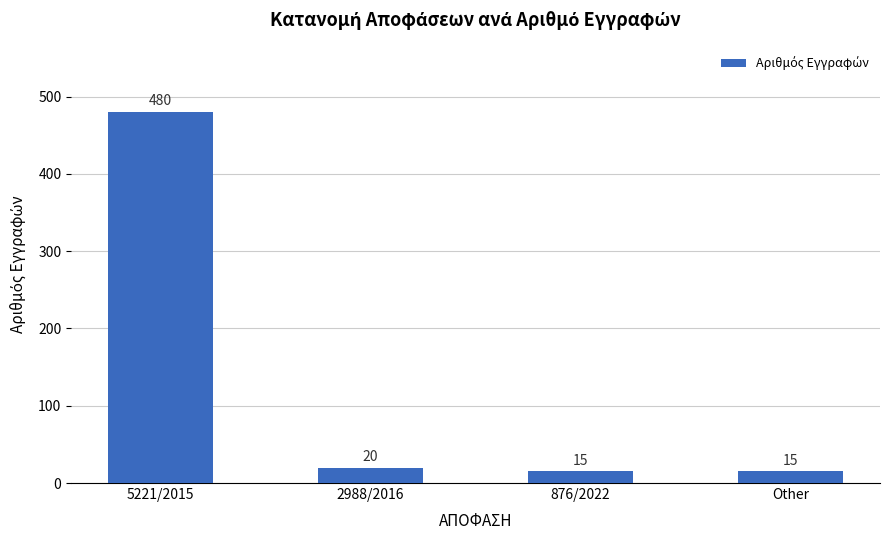

The chart shows a value of 15 at Other. True or false?

True